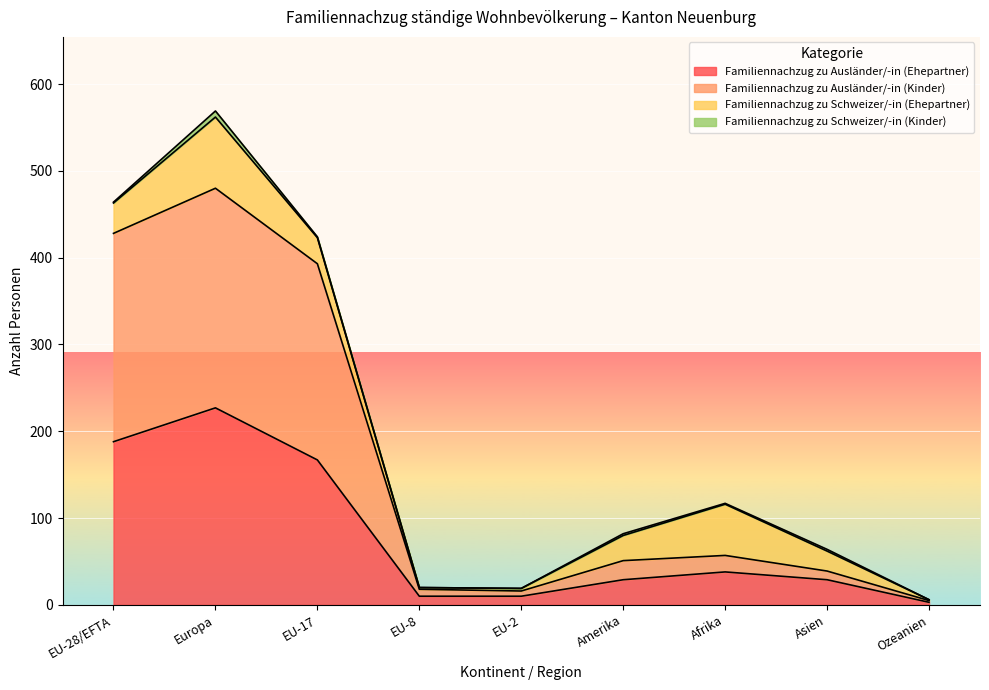

What is the highest value of the Familiennachzug zu Ausländer/-in (Ehepartner) series?

227